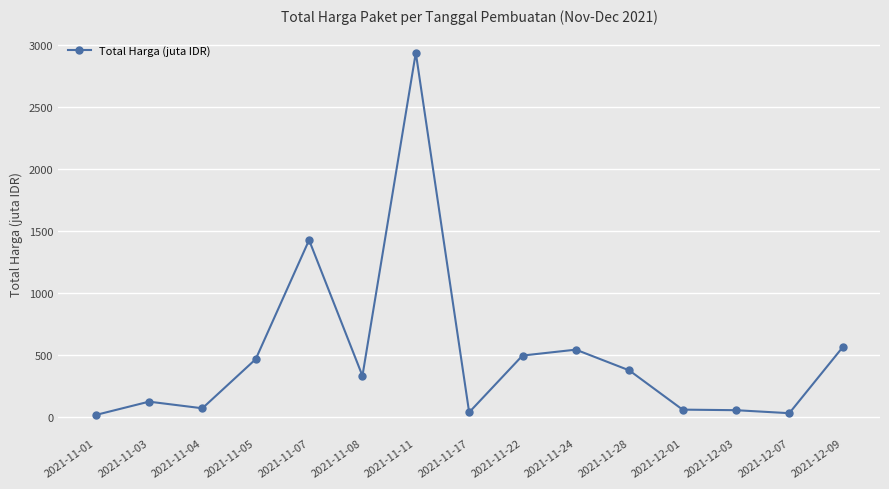

Which has a higher value, 2021-11-01 or 2021-11-07?

2021-11-07